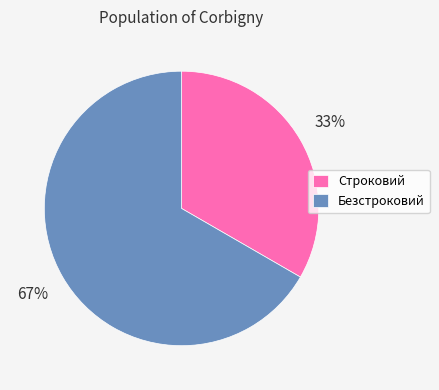

Is there any slice that represents more than half of the pie?

Yes